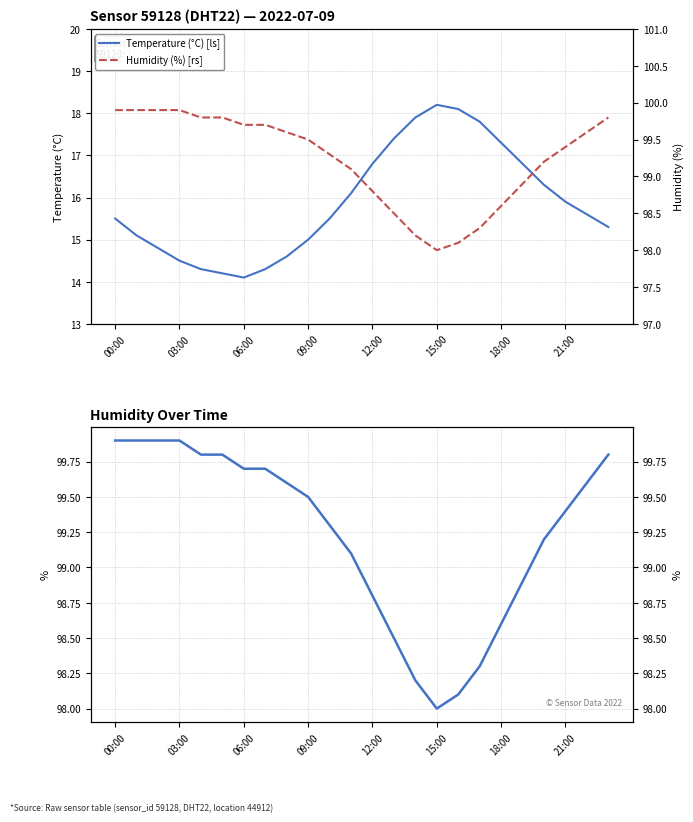

Reading left to right, list all the values displayed in this chart.

Temperature (°C) [ls]: 15.5	15.1	14.8	14.5	14.3	14.2	14.1	14.3	14.6	15.0	15.5	16.1	16.8	17.4	17.9	18.2	18.1	17.8	17.3	16.8	16.3	15.9	15.6	15.3
Humidity (%) [rs]: 99.9	99.9	99.9	99.9	99.8	99.8	99.7	99.7	99.6	99.5	99.3	99.1	98.8	98.5	98.2	98.0	98.1	98.3	98.6	98.9	99.2	99.4	99.6	99.8
Humidity (%): 99.9	99.9	99.9	99.9	99.8	99.8	99.7	99.7	99.6	99.5	99.3	99.1	98.8	98.5	98.2	98.0	98.1	98.3	98.6	98.9	99.2	99.4	99.6	99.8